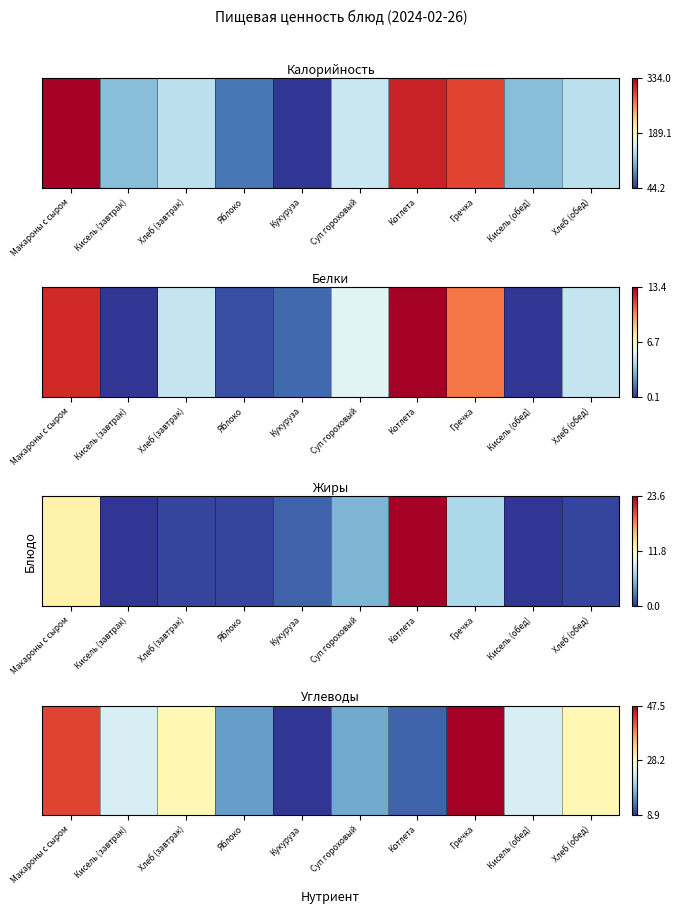

The value at Хлеб (завтрак) is 0.0. True or false?

True